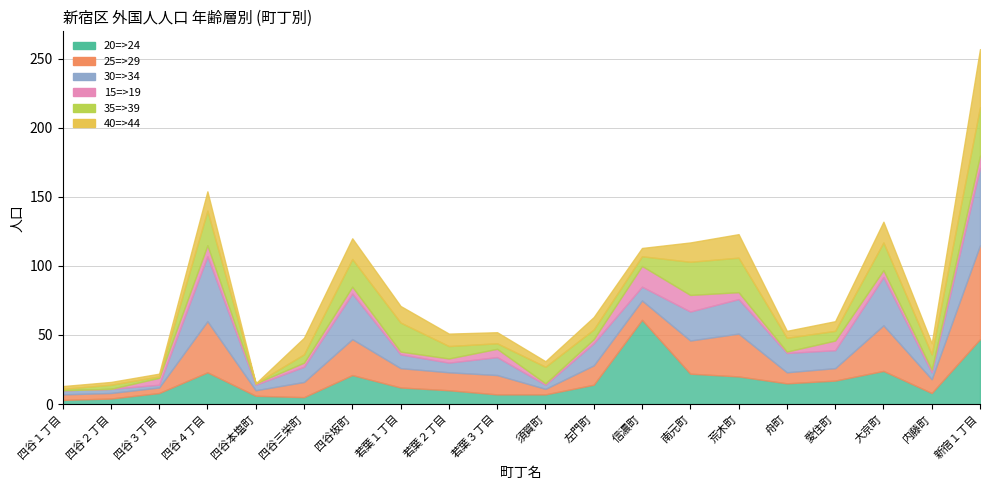

Reading left to right, what are all the values shown in this chart?

20=>24: 四谷１丁目=3	四谷２丁目=4	四谷３丁目=8	四谷４丁目=23	四谷本塩町=6	四谷三栄町=5	四谷坂町=21	若葉１丁目=12	若葉２丁目=10	若葉３丁目=7	須賀町=7	左門町=14	信濃町=61	南元町=22	荒木町=20	舟町=15	愛住町=17	大京町=24	内藤町=8	新宿１丁目=47
25=>29: 四谷１丁目=4	四谷２丁目=4	四谷３丁目=4	四谷４丁目=37	四谷本塩町=4	四谷三栄町=11	四谷坂町=26	若葉１丁目=14	若葉２丁目=13	若葉３丁目=14	須賀町=4	左門町=14	信濃町=14	南元町=24	荒木町=31	舟町=8	愛住町=9	大京町=33	内藤町=10	新宿１丁目=68
30=>34: 四谷１丁目=3	四谷２丁目=3	四谷３丁目=2	四谷４丁目=47	四谷本塩町=4	四谷三栄町=11	四谷坂町=33	若葉１丁目=10	若葉２丁目=7	若葉３丁目=13	須賀町=3	左門町=16	信濃町=10	南元町=21	荒木町=25	舟町=14	愛住町=13	大京町=35	内藤町=5	新宿１丁目=56
15=>19: 四谷１丁目=0	四谷２丁目=0	四谷３丁目=5	四谷４丁目=8	四谷本塩町=1	四谷三栄町=3	四谷坂町=5	若葉１丁目=2	若葉２丁目=3	若葉３丁目=6	須賀町=1	左門町=3	信濃町=15	南元町=12	荒木町=5	舟町=1	愛住町=7	大京町=5	内藤町=2	新宿１丁目=9
35=>39: 四谷１丁目=1	四谷２丁目=3	四谷３丁目=1	四谷４丁目=25	四谷本塩町=0	四谷三栄町=6	四谷坂町=20	若葉１丁目=21	若葉２丁目=9	若葉３丁目=4	須賀町=12	左門町=7	信濃町=7	南元町=24	荒木町=25	舟町=10	愛住町=7	大京町=20	内藤町=11	新宿１丁目=35
40=>44: 四谷１丁目=2	四谷２丁目=2	四谷３丁目=2	四谷４丁目=14	四谷本塩町=0	四谷三栄町=12	四谷坂町=15	若葉１丁目=12	若葉２丁目=9	若葉３丁目=8	須賀町=4	左門町=9	信濃町=6	南元町=14	荒木町=17	舟町=5	愛住町=7	大京町=15	内藤町=8	新宿１丁目=42